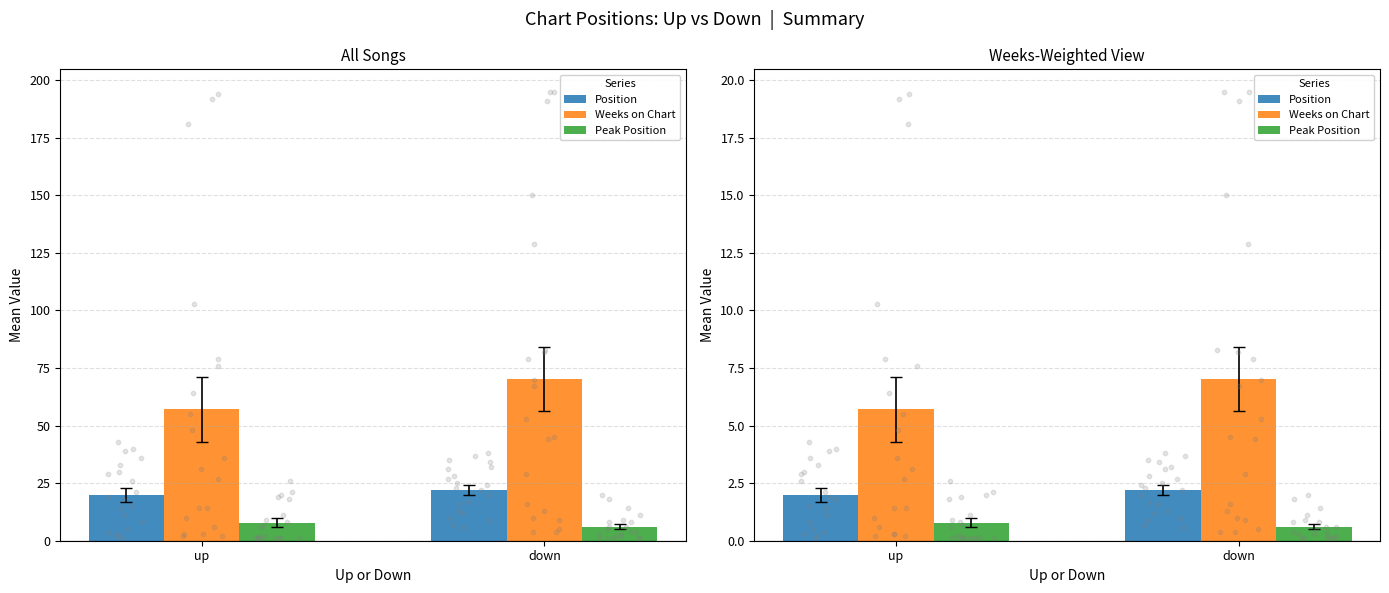

Which series reaches the maximum Y coordinate?

Weeks on Chart